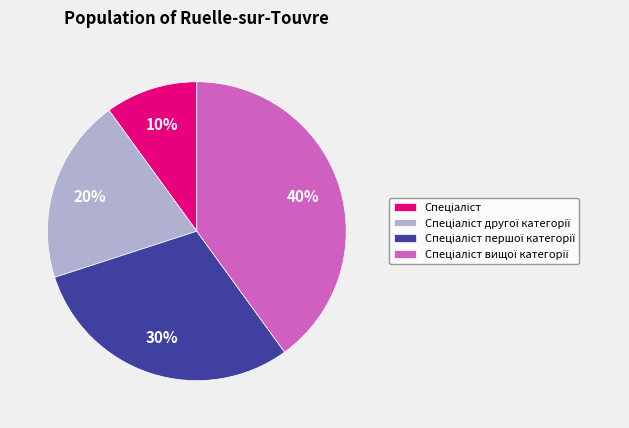

Count the number of slices in the pie.

4